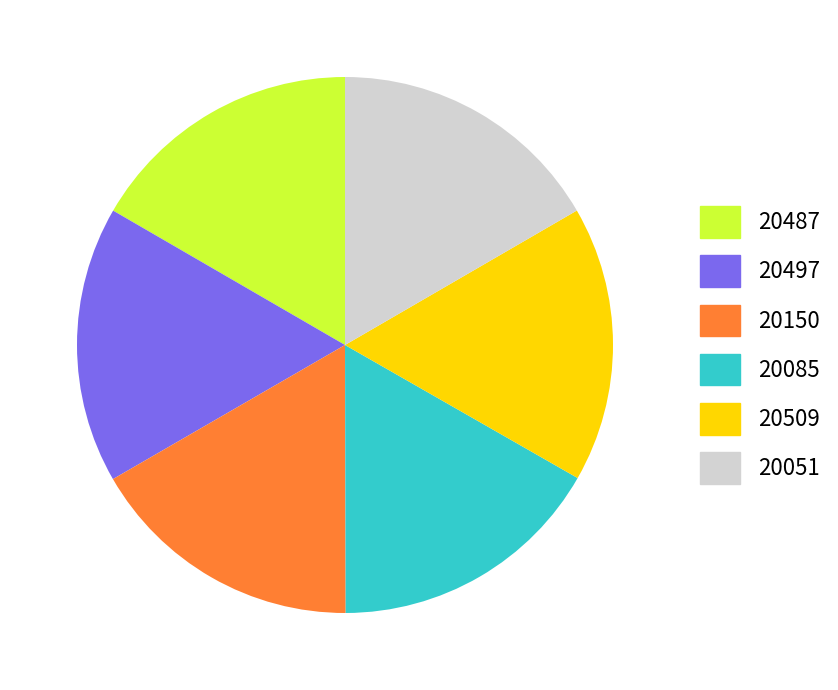

Does any single category account for the majority?

No